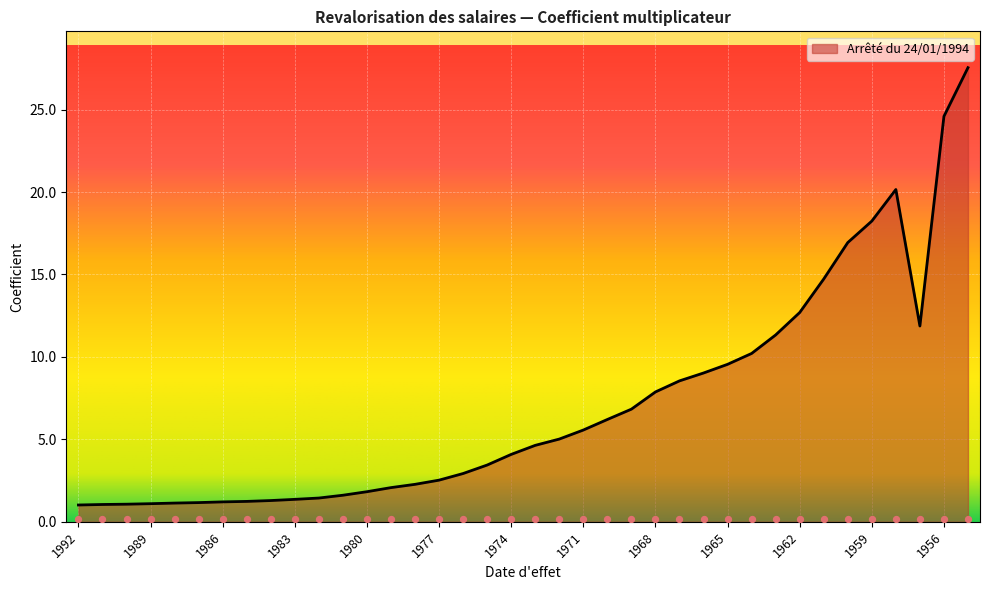

What is the change in value from 1984 to 1959?

+16.9